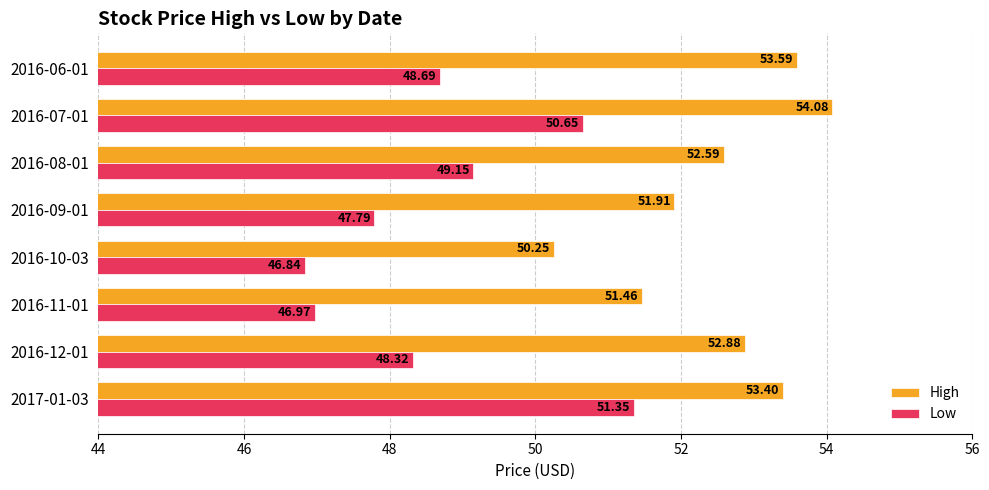

Between 2016-11-01 and 2016-06-01, which series saw the biggest shift?

High